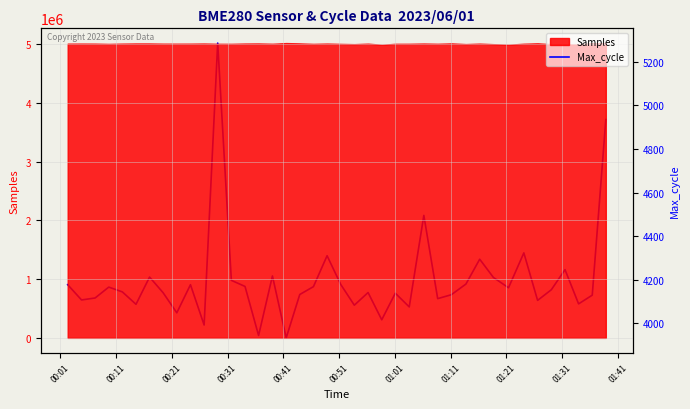

What is the lowest value of the Samples series?

4989547